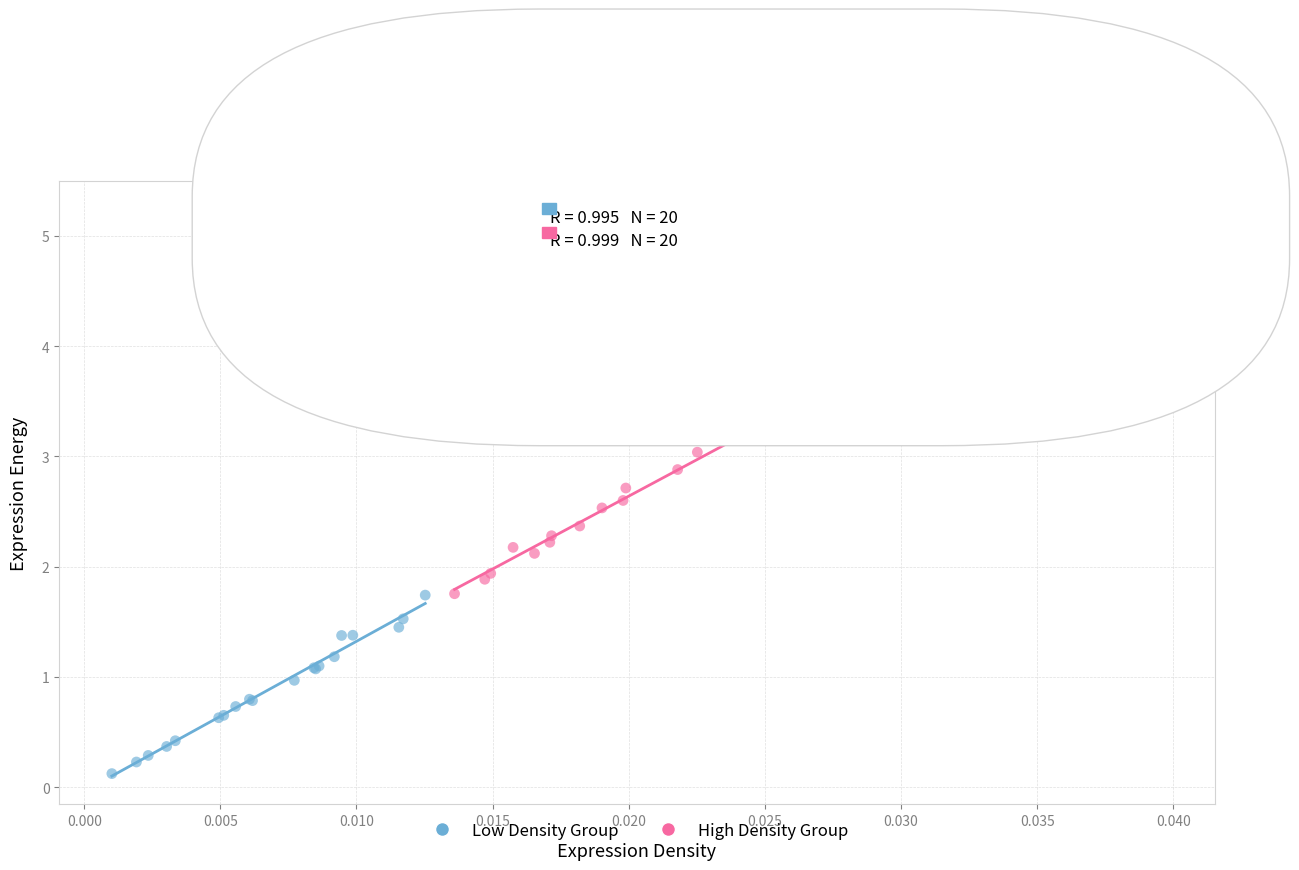

Which series reaches the maximum Y coordinate?

High Density Group